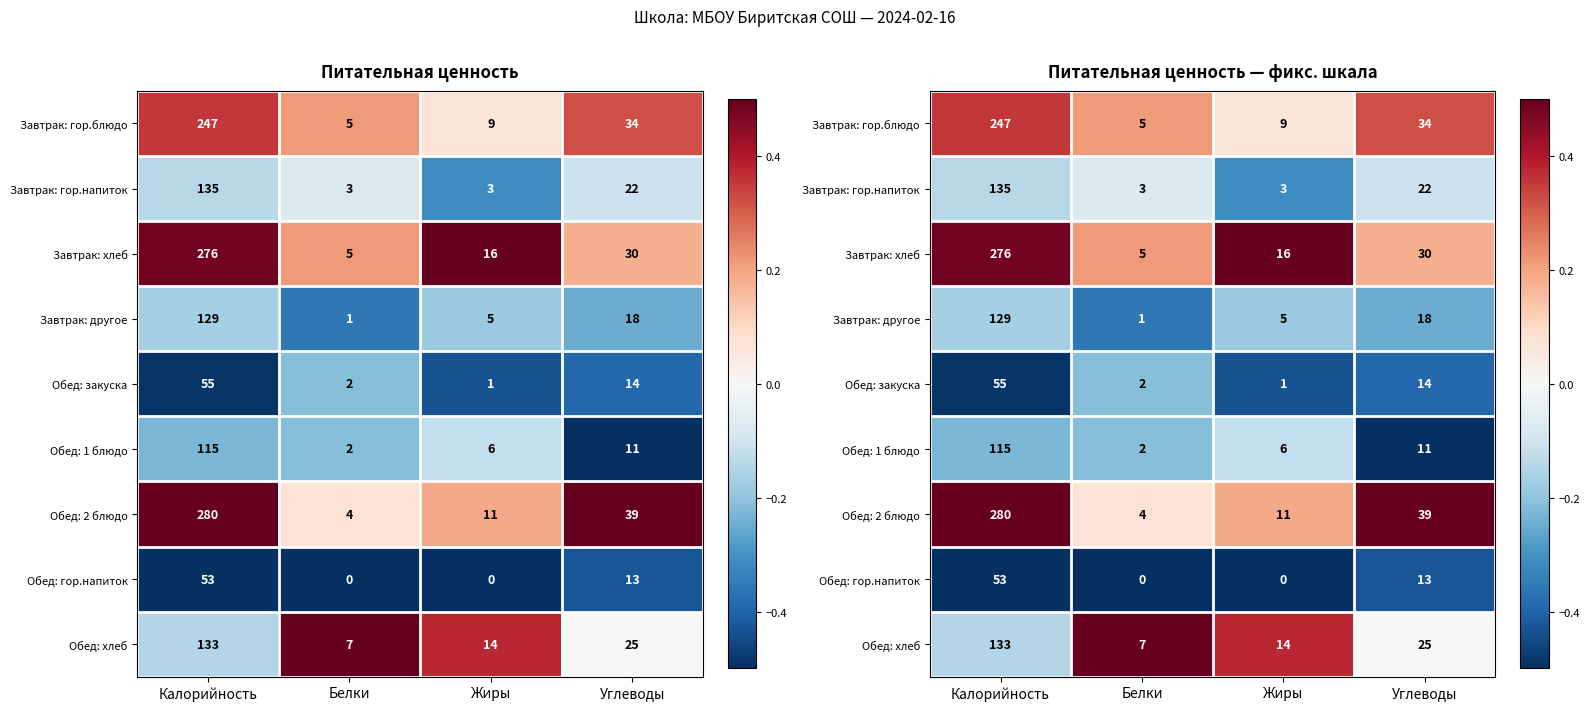

At which category is the sum across all series the highest?

Калорийность